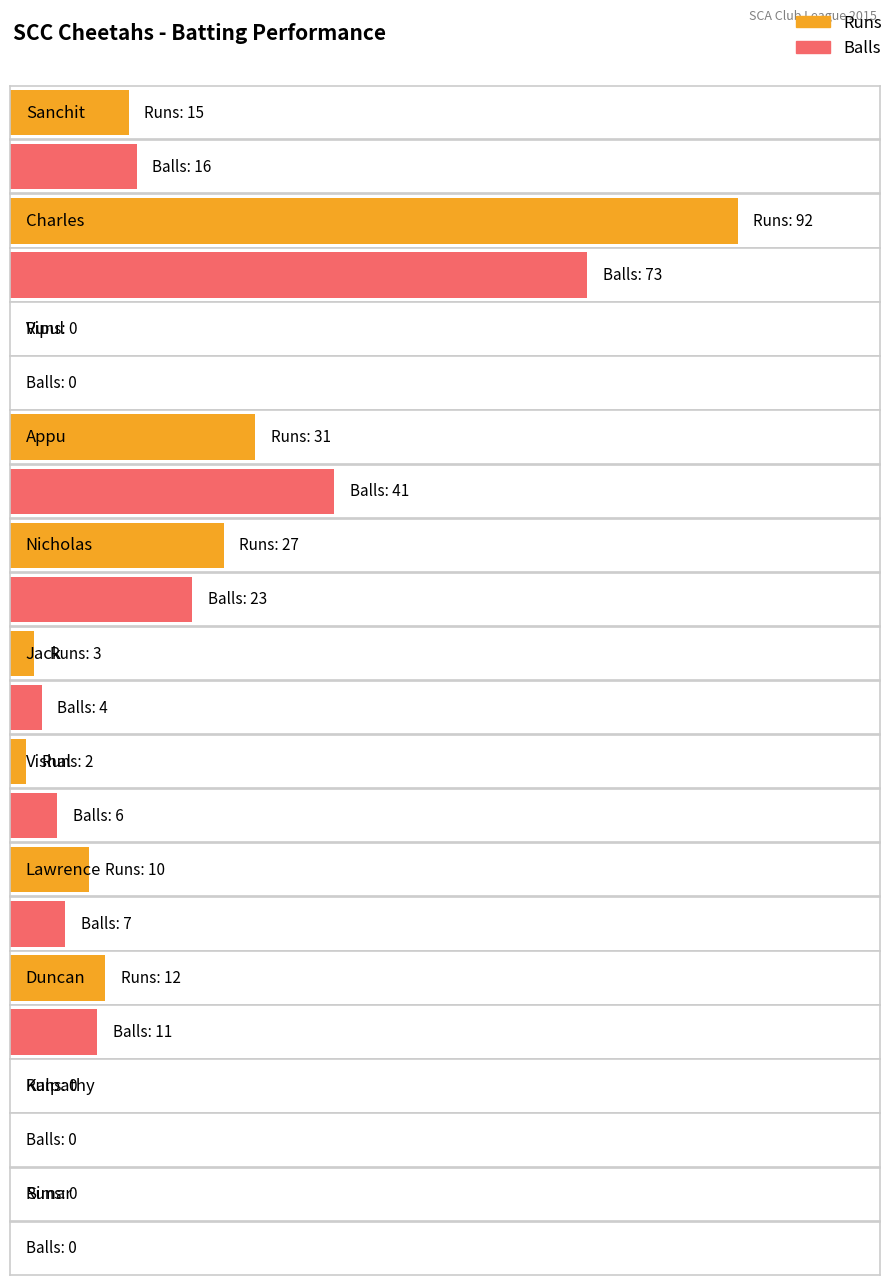

Is it true that Balls equals 41 at Appu?

True